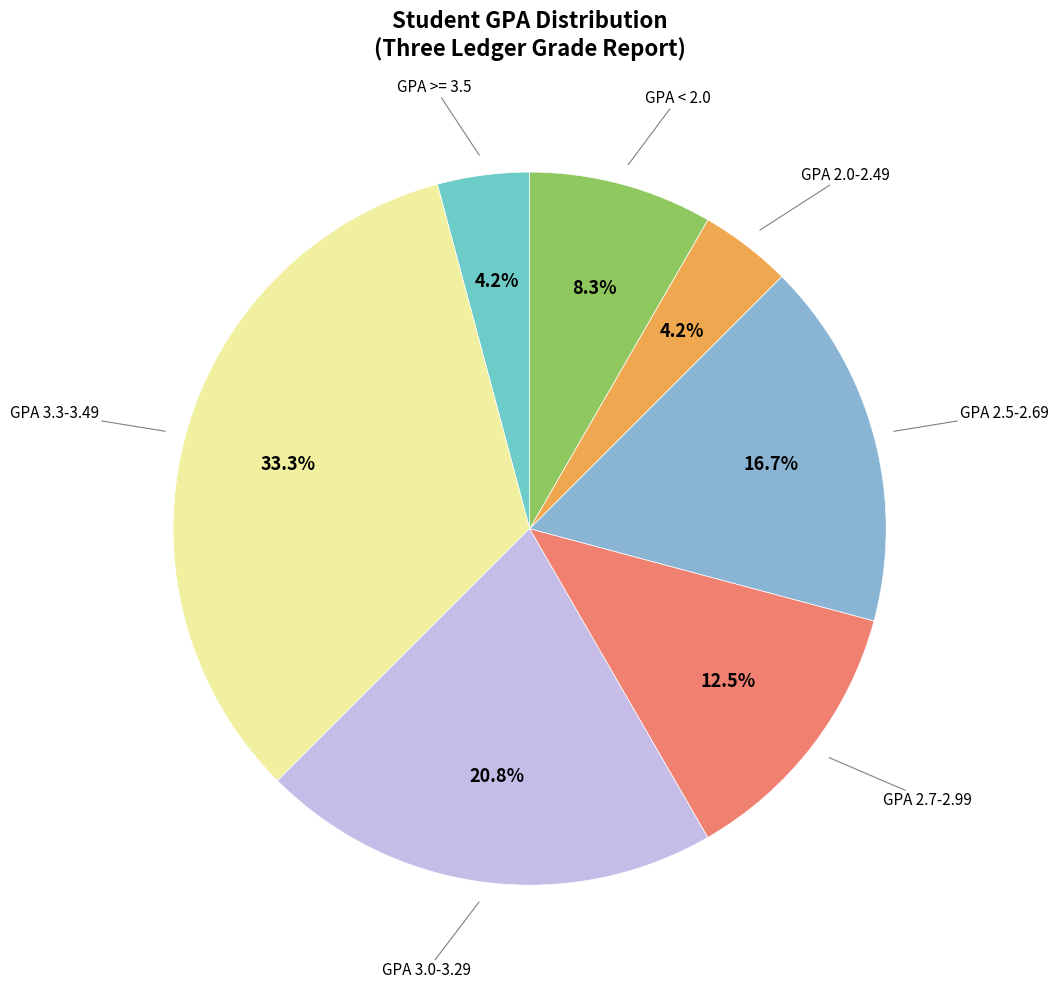

What is the largest slice in the pie chart?

GPA 3.3-3.49